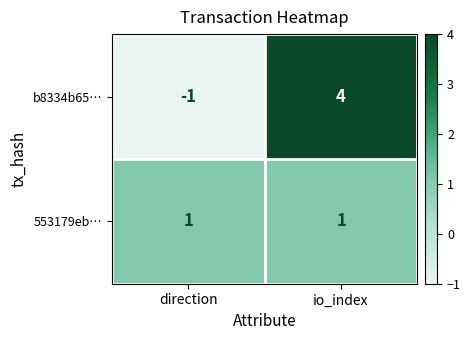

What is the spread (max minus min) of values at io_index?

3